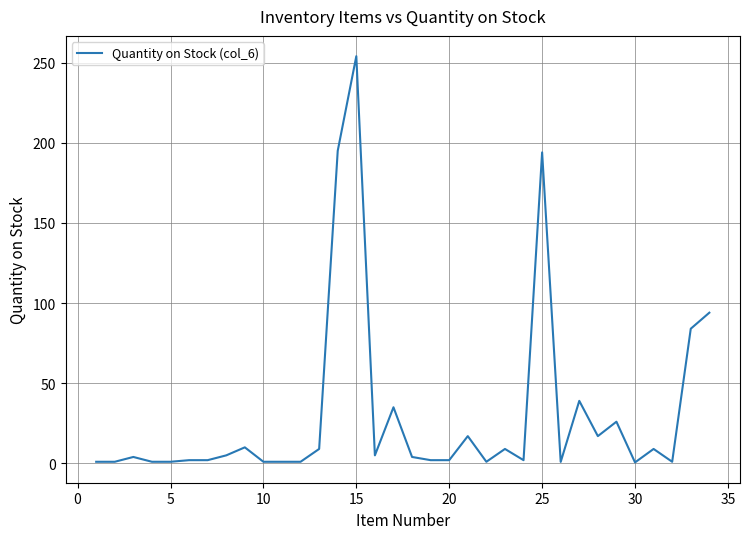

What is the greatest value displayed?

254.0